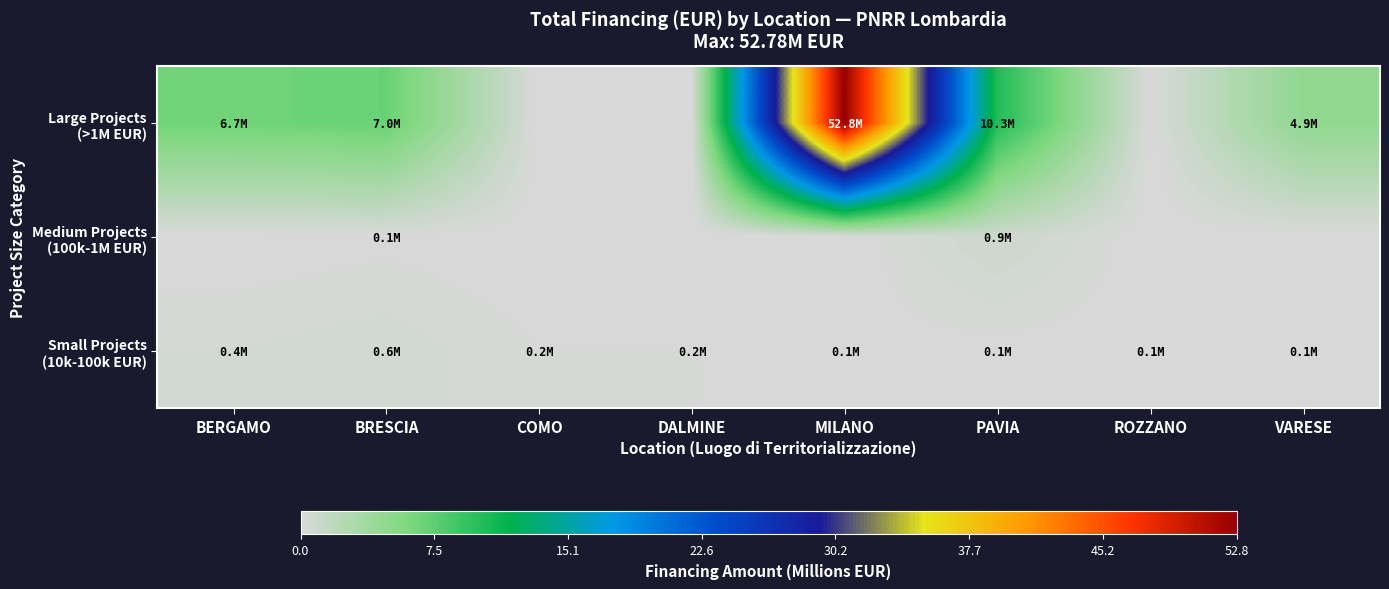

Between MILANO and BERGAMO, which is larger?

MILANO